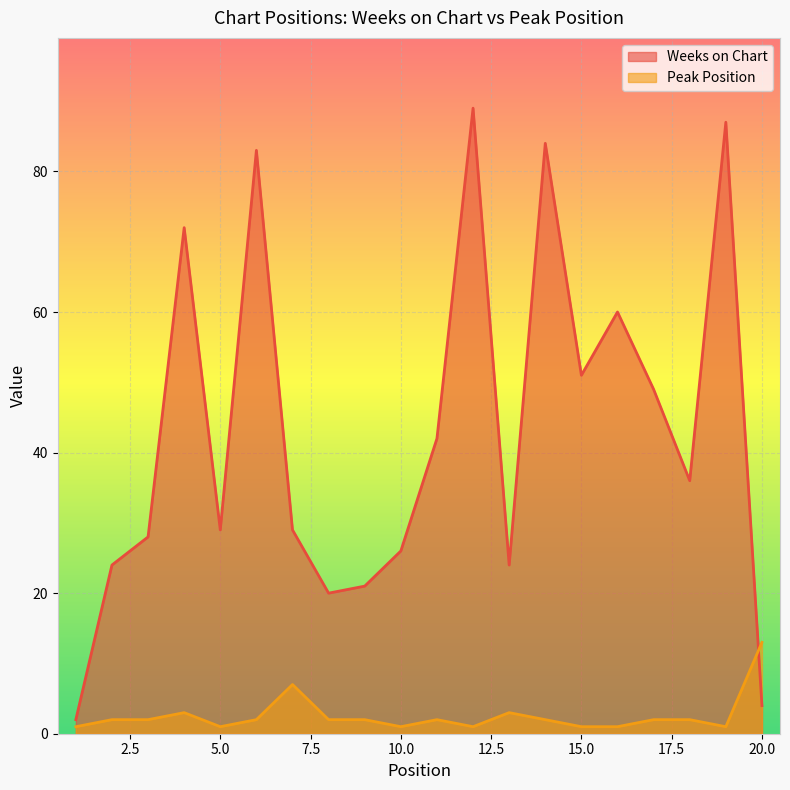

At which category does Weeks on Chart reach its first local valley?

5.0